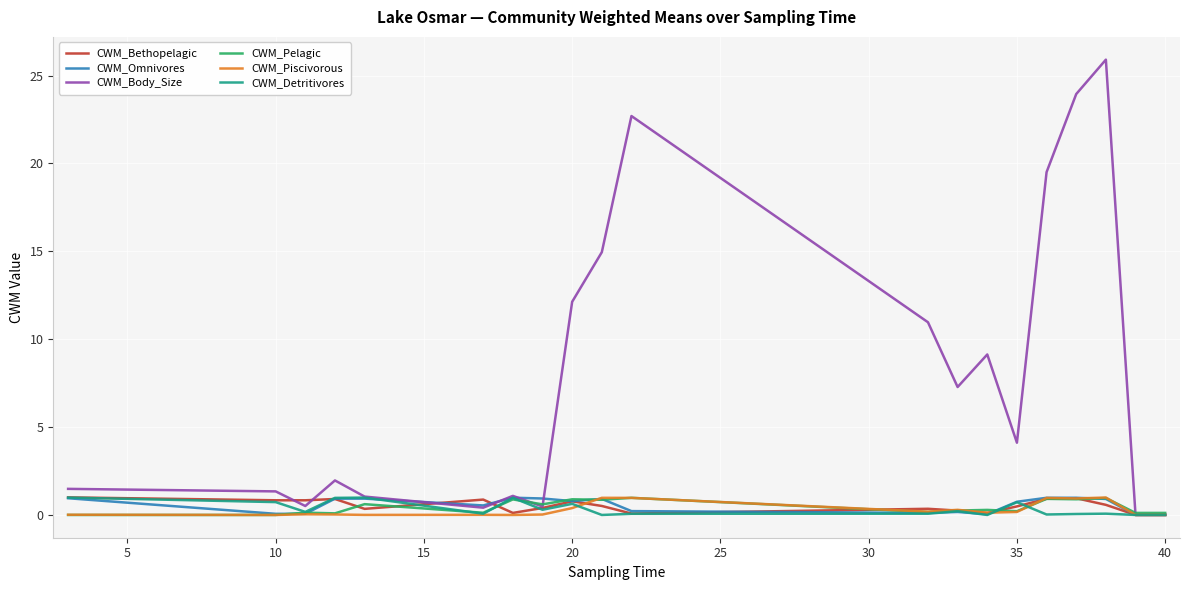

Which series has the widest spread of values?

CWM_Body_Size